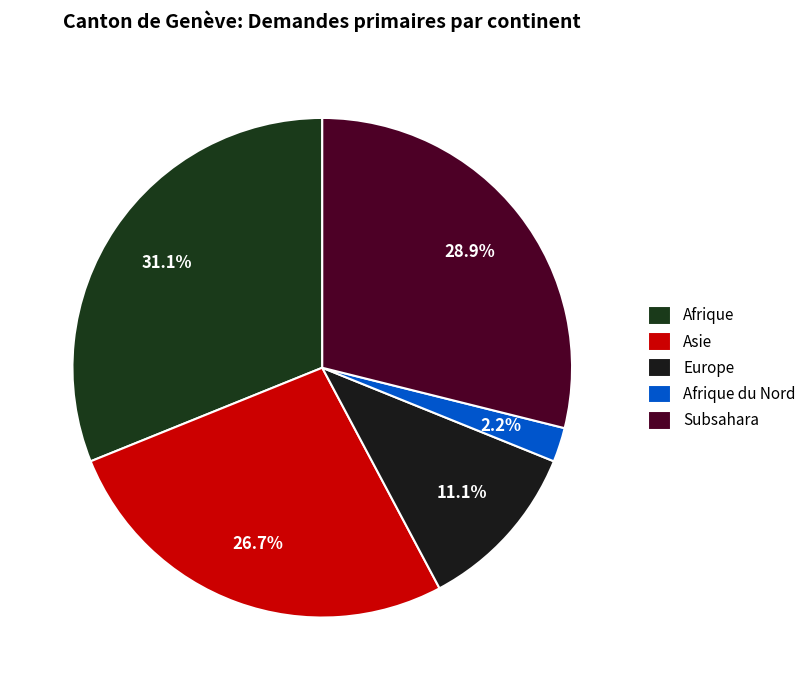

Is it true that Afrique du Nord is 2% of the pie?

True